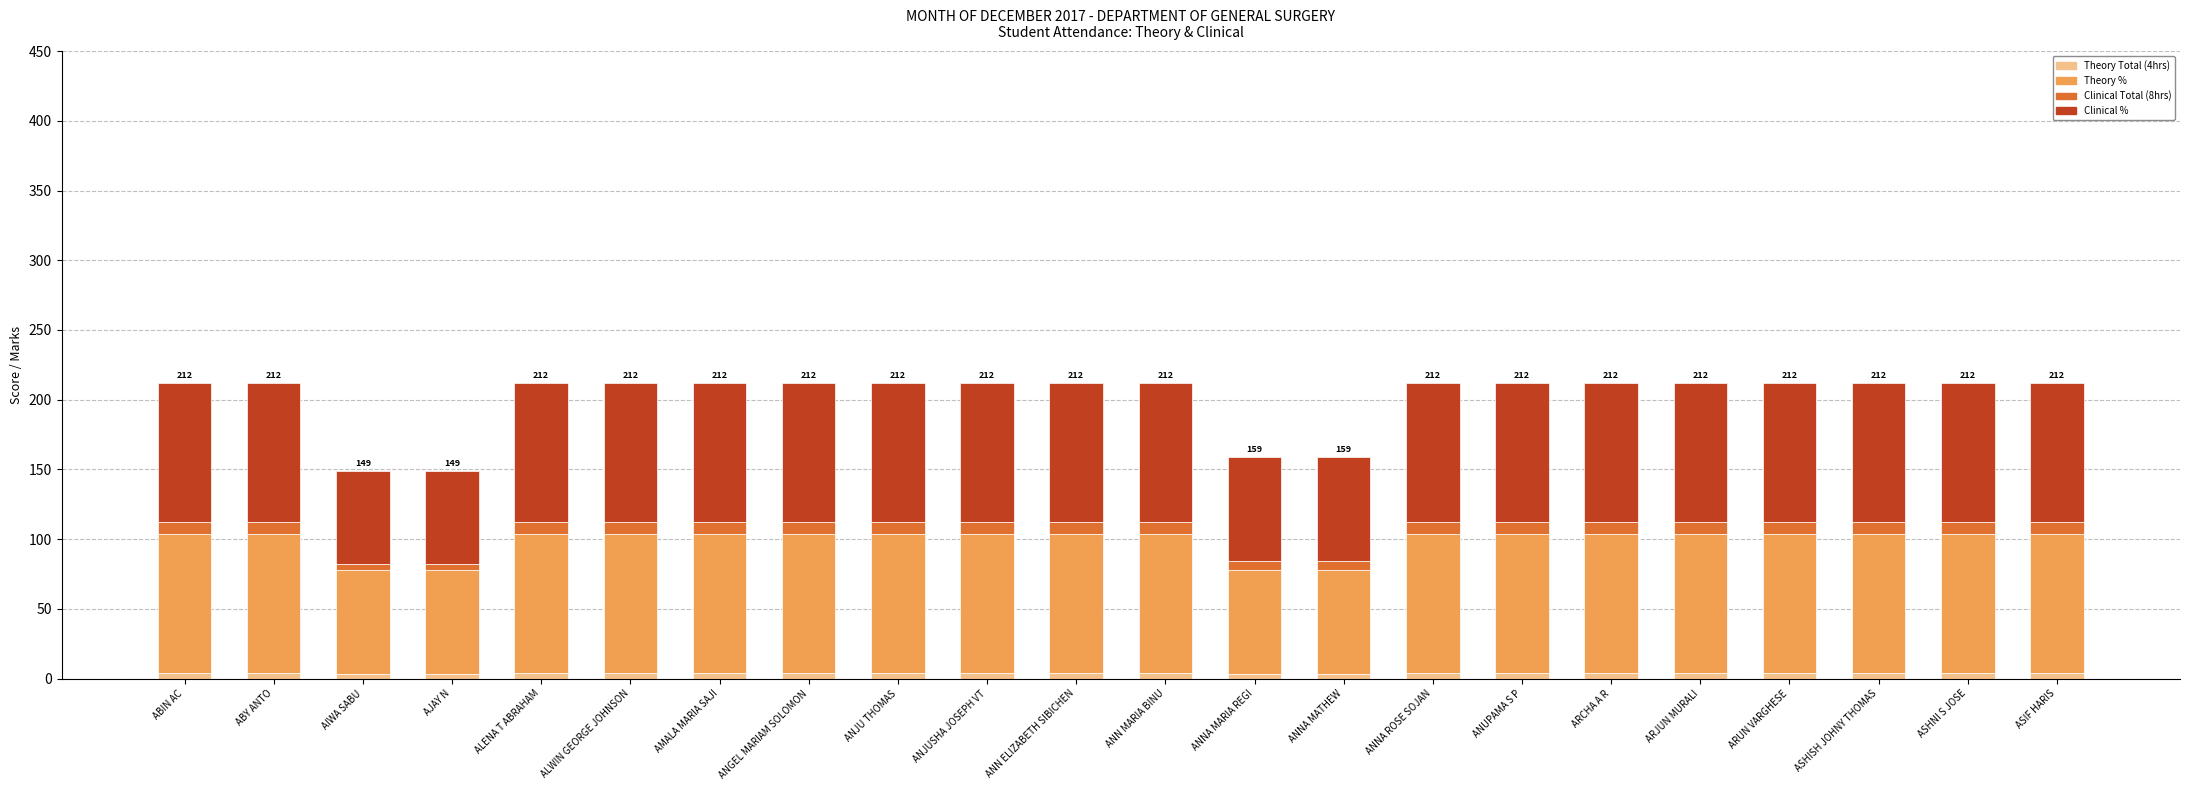

How many categories are shown in the chart?

22